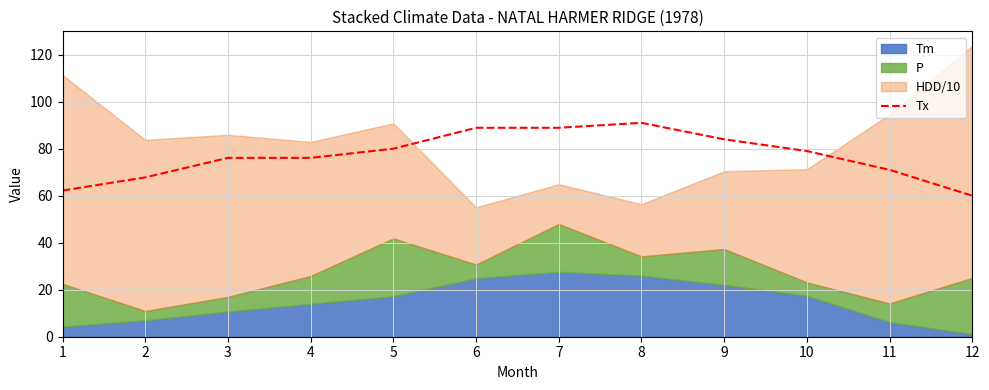

At which label does the data first exceed 79?

5